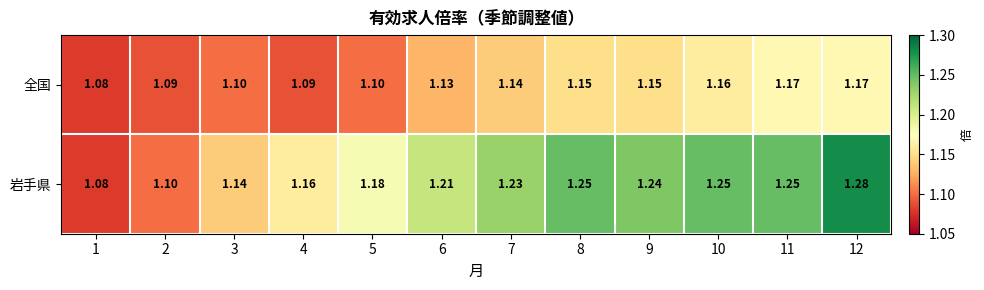

Rank the series by their maximum value, from highest to lowest.

岩手県, 全国